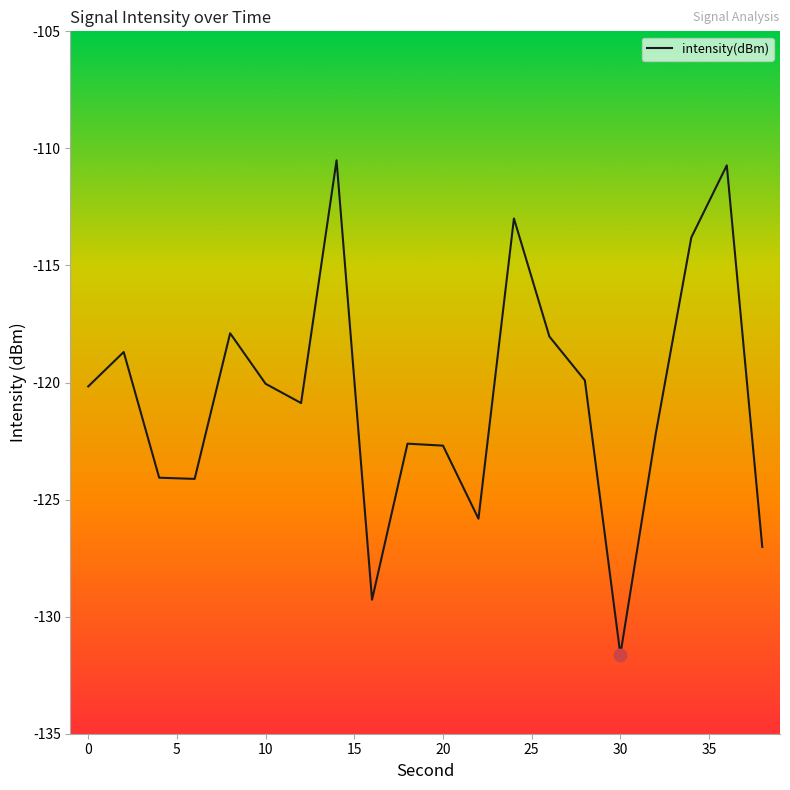

What is the greatest value displayed?

-110.5